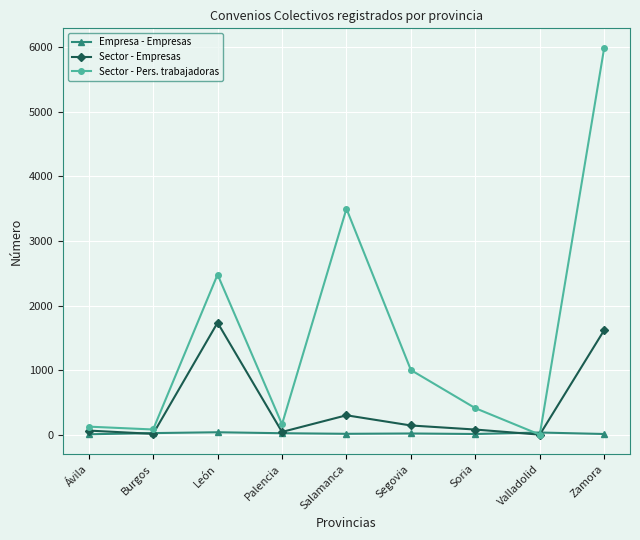

What is the average value of the Sector - Pers. trabajadoras series?

1528